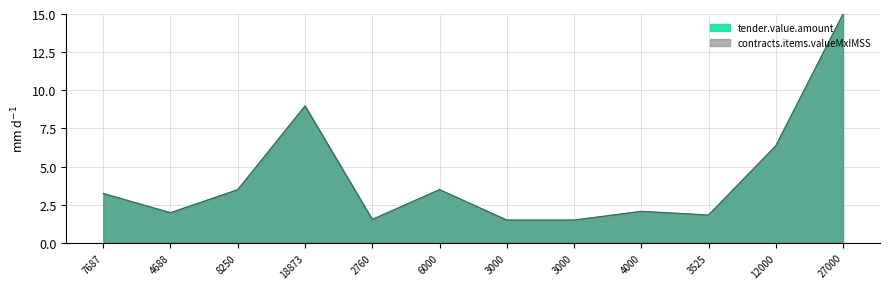

Which series has the largest total across all categories?

tender.value.amount